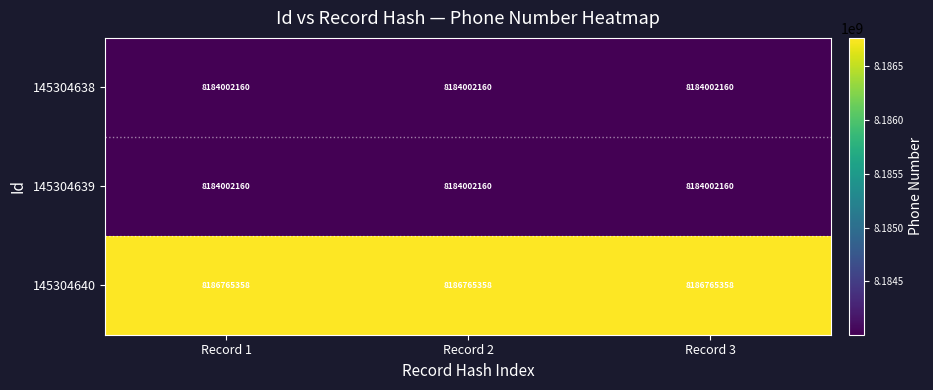

True or false: 145304639 has a value of 13862791692 at Record 1.

False